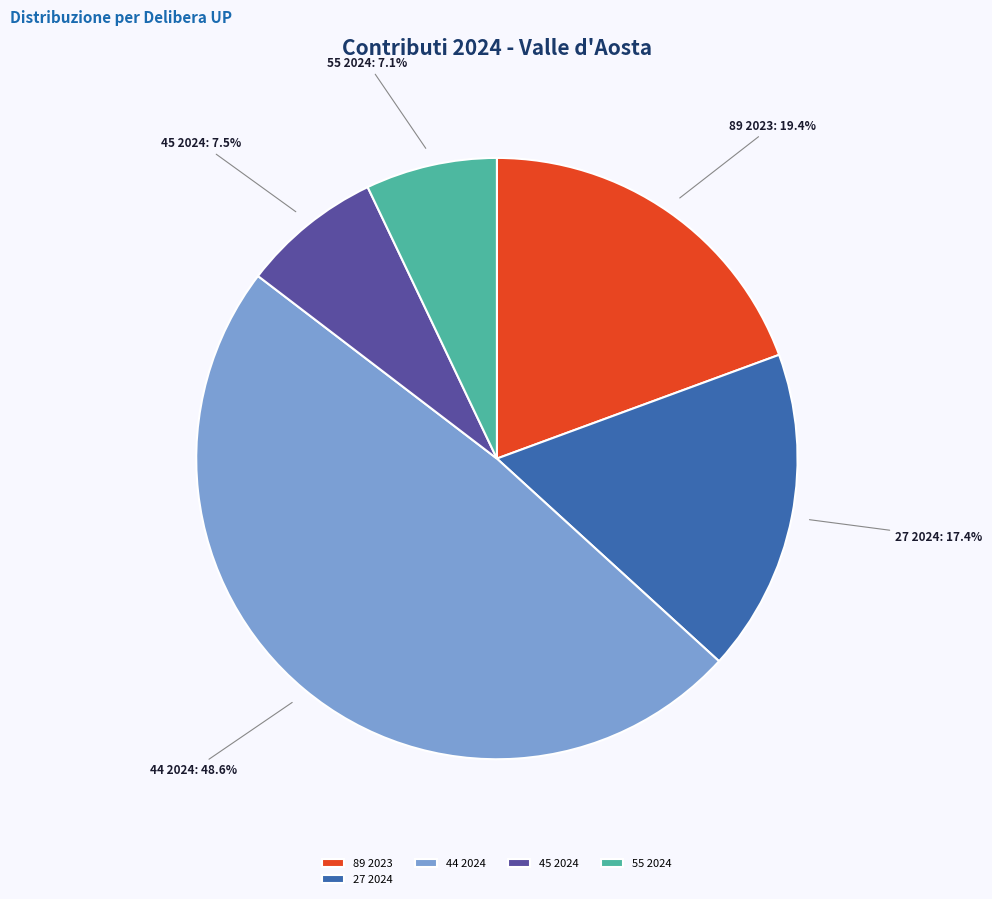

To the nearest percent, what is the combined percentage of 27 2024 and 44 2024?

66%